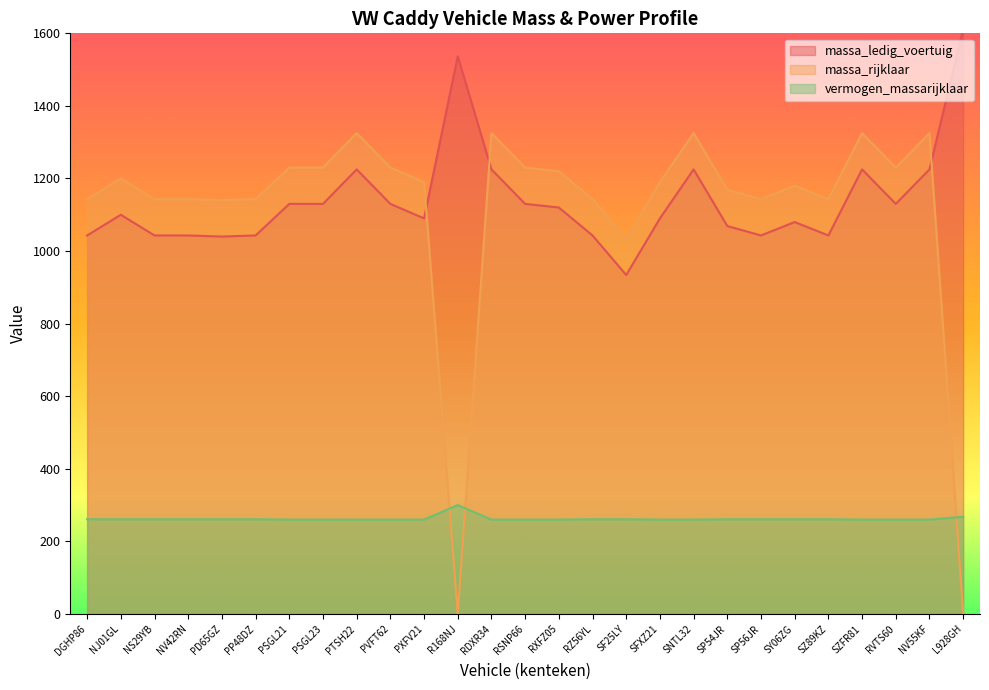

At which category is the sum across all series the highest?

PTSH22